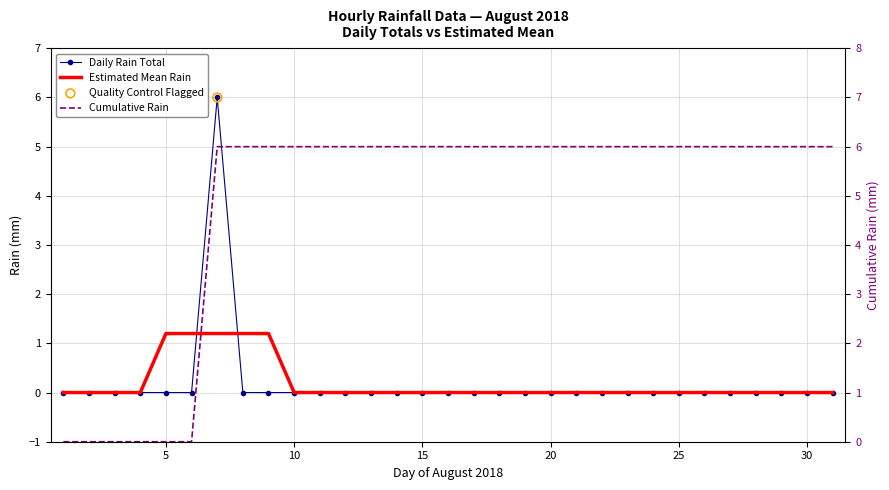

Which series reaches the maximum Y coordinate?

Daily Rain Total